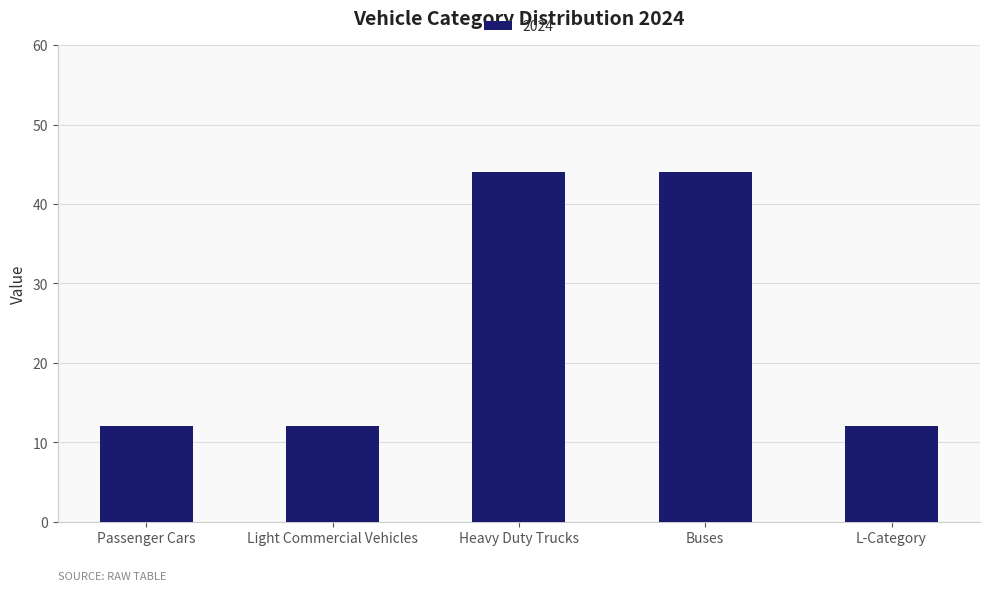

Which has a higher value, Light Commercial Vehicles or Heavy Duty Trucks?

Heavy Duty Trucks